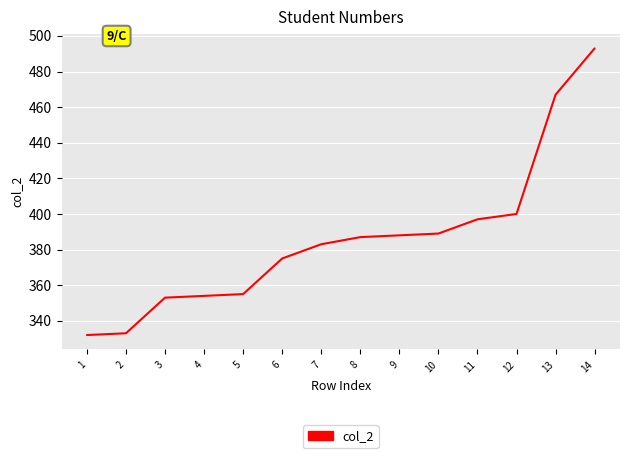

What is the maximum value shown in the chart?

493